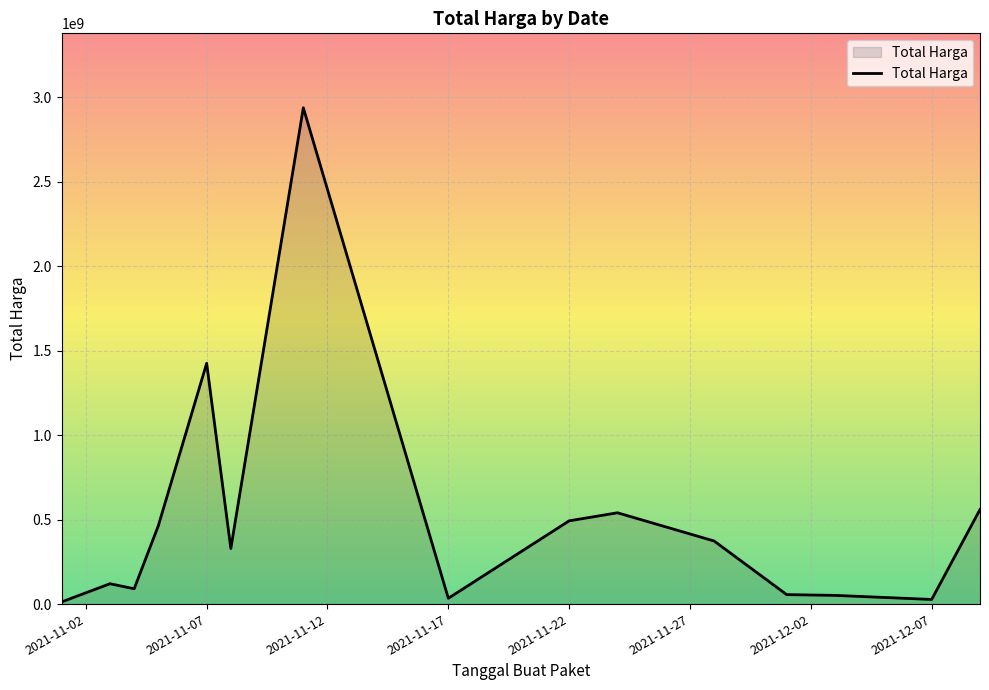

What is the difference between the maximum and minimum values?

2926175740